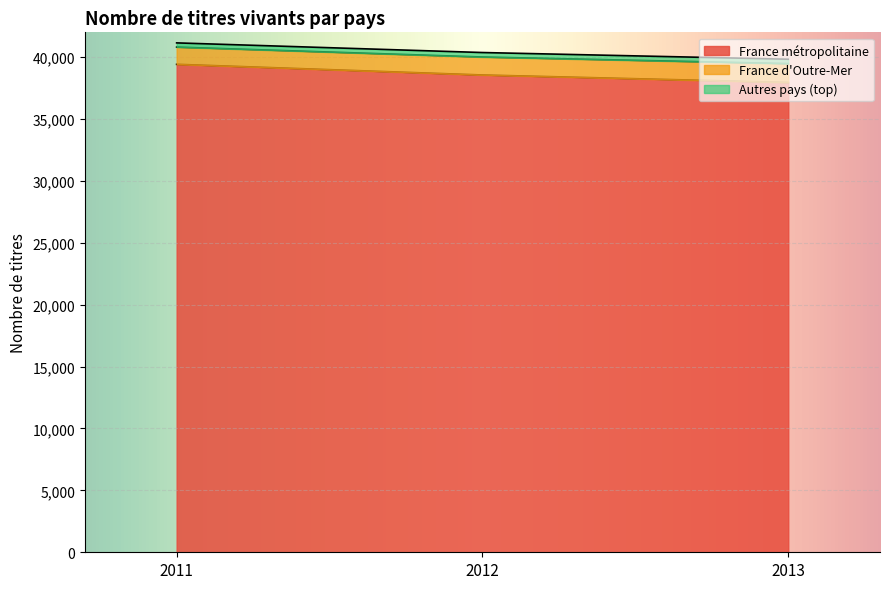

Where is France d'Outre-Mer nearest to the value 40488?

2012